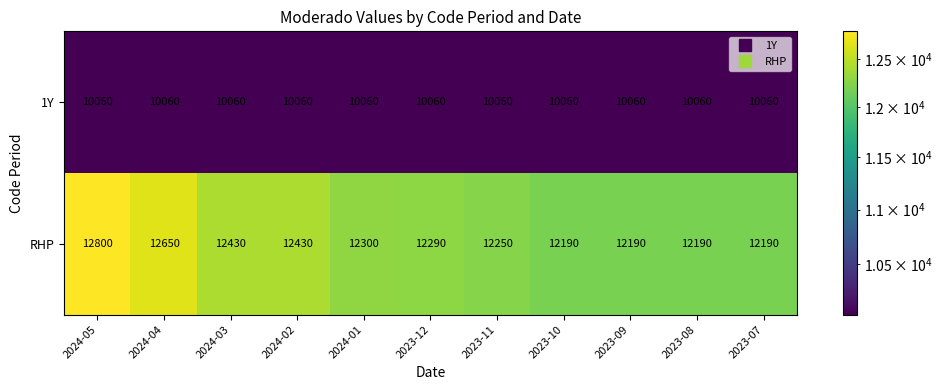

The value of 1Y at 2024-03 is 3086. True or false?

False